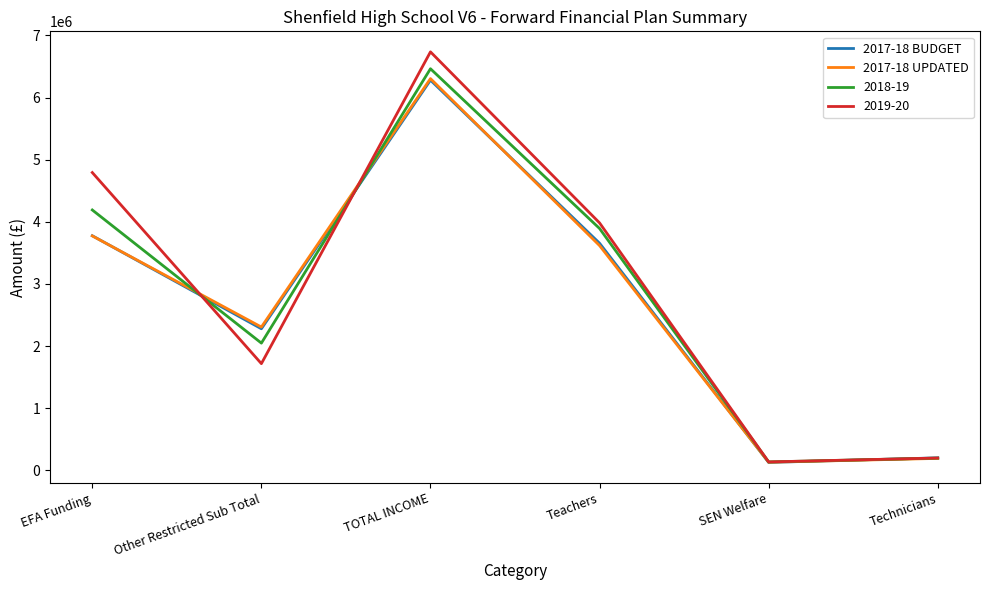

What is the spread (max minus min) of values at Technicians?

8478.0